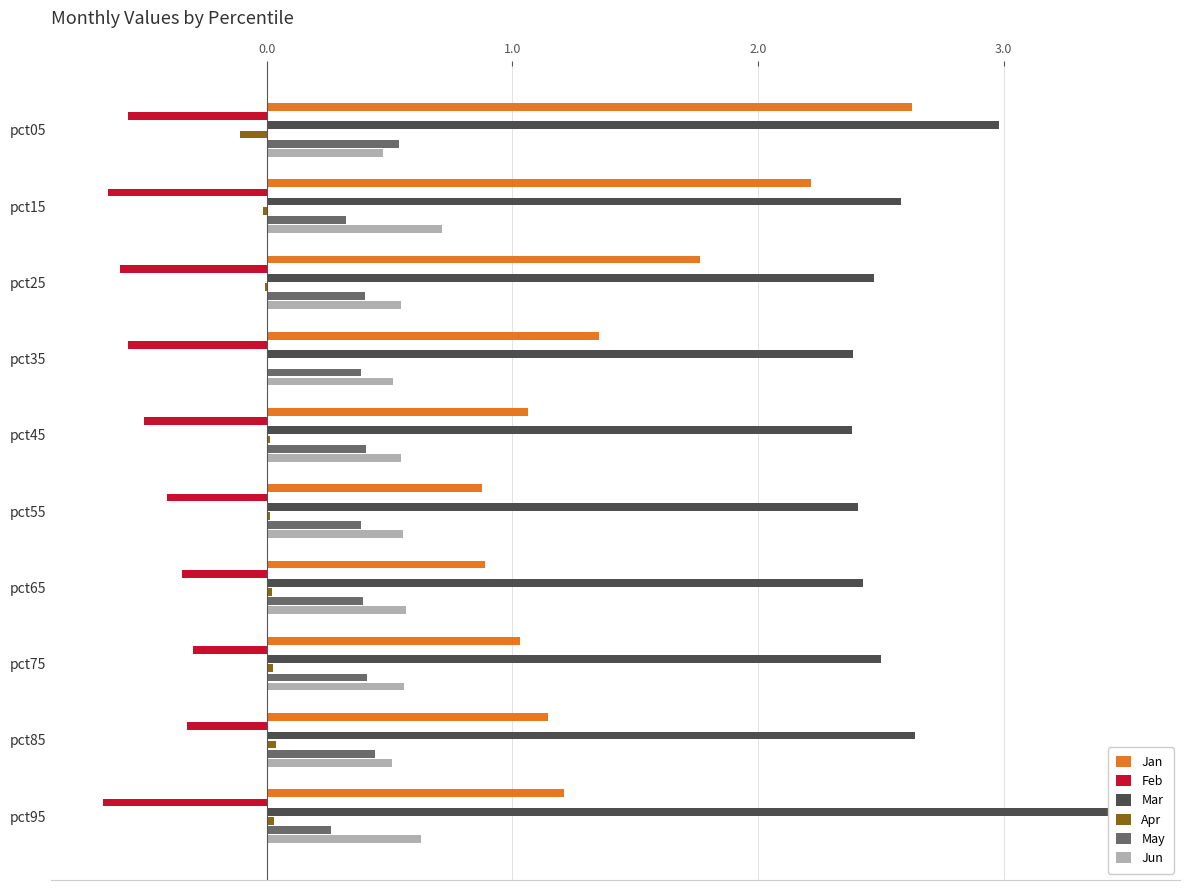

Does the chart contain any negative values?

Yes